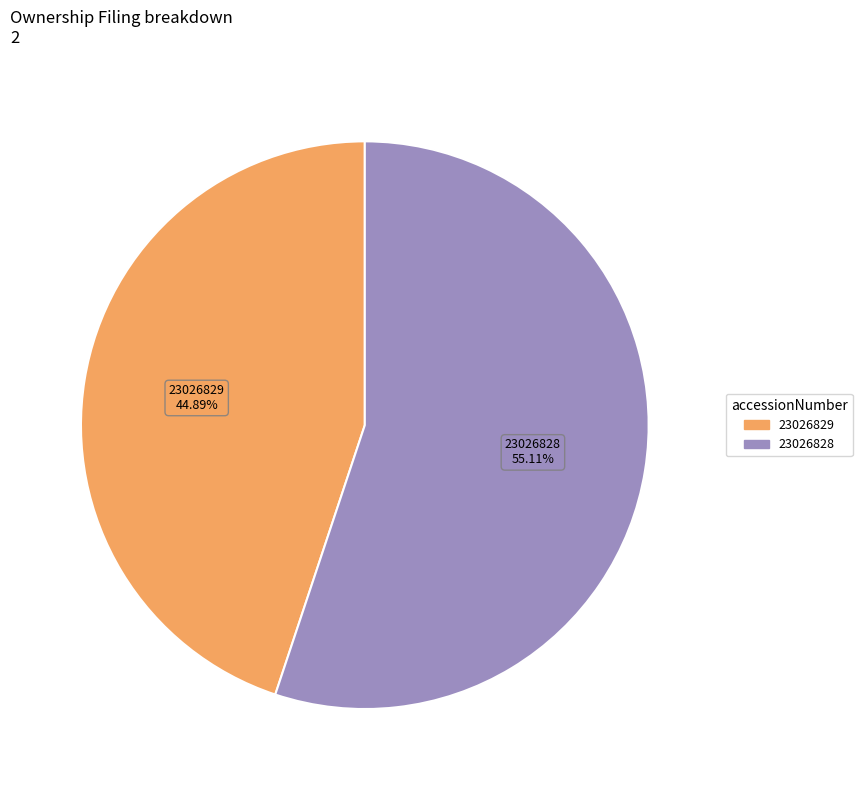

Is there a majority slice in this chart?

Yes